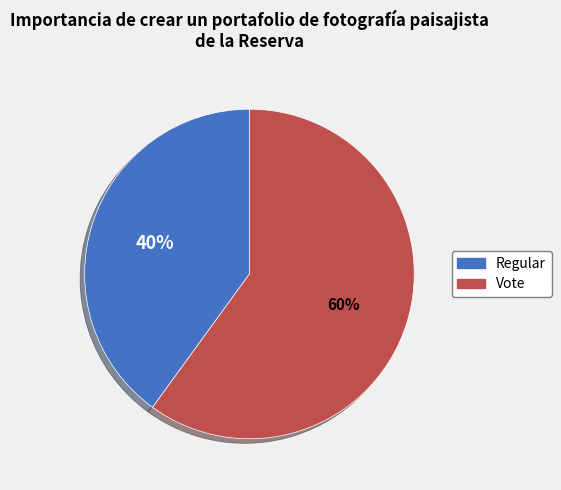

Is the sum of Vote and Regular greater than half?

Yes